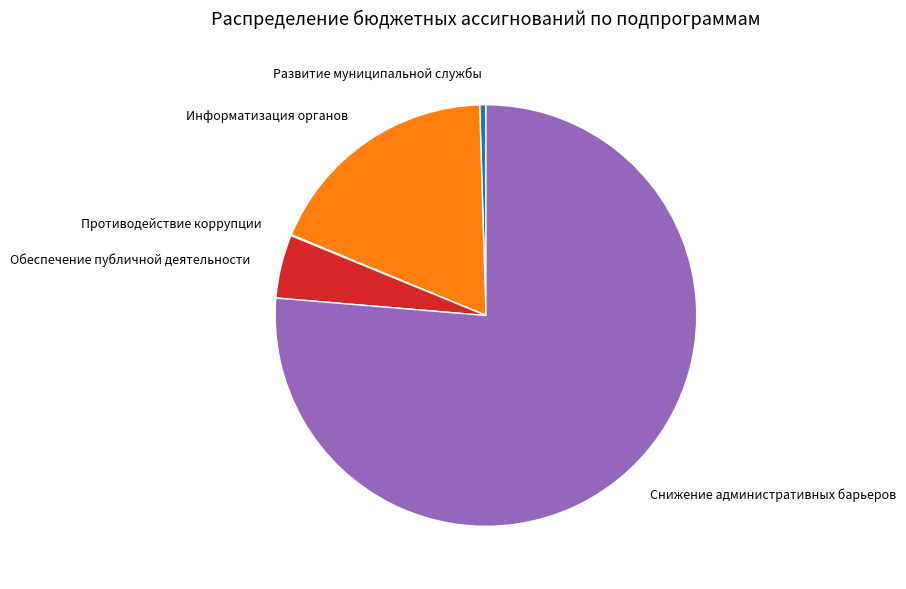

Which category has the biggest portion of the pie?

Снижение административных барьеров